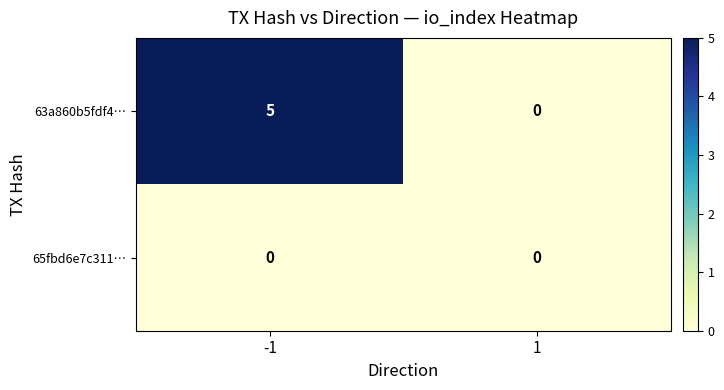

How many distinct data groups are displayed?

2